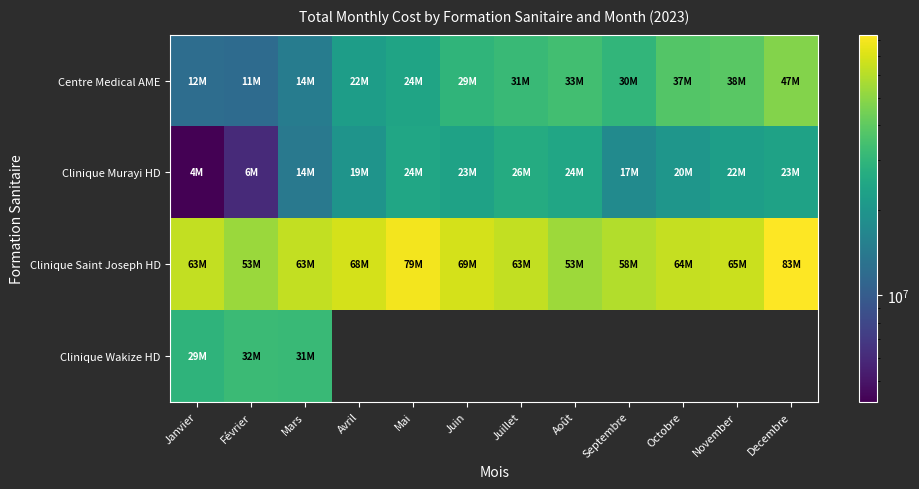

Which has a higher value, Juin or Mars?

Juin